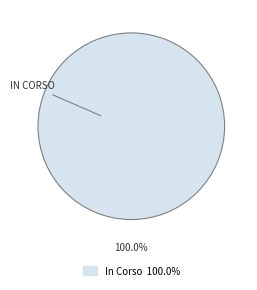

Is In Corso the majority of the pie?

Yes